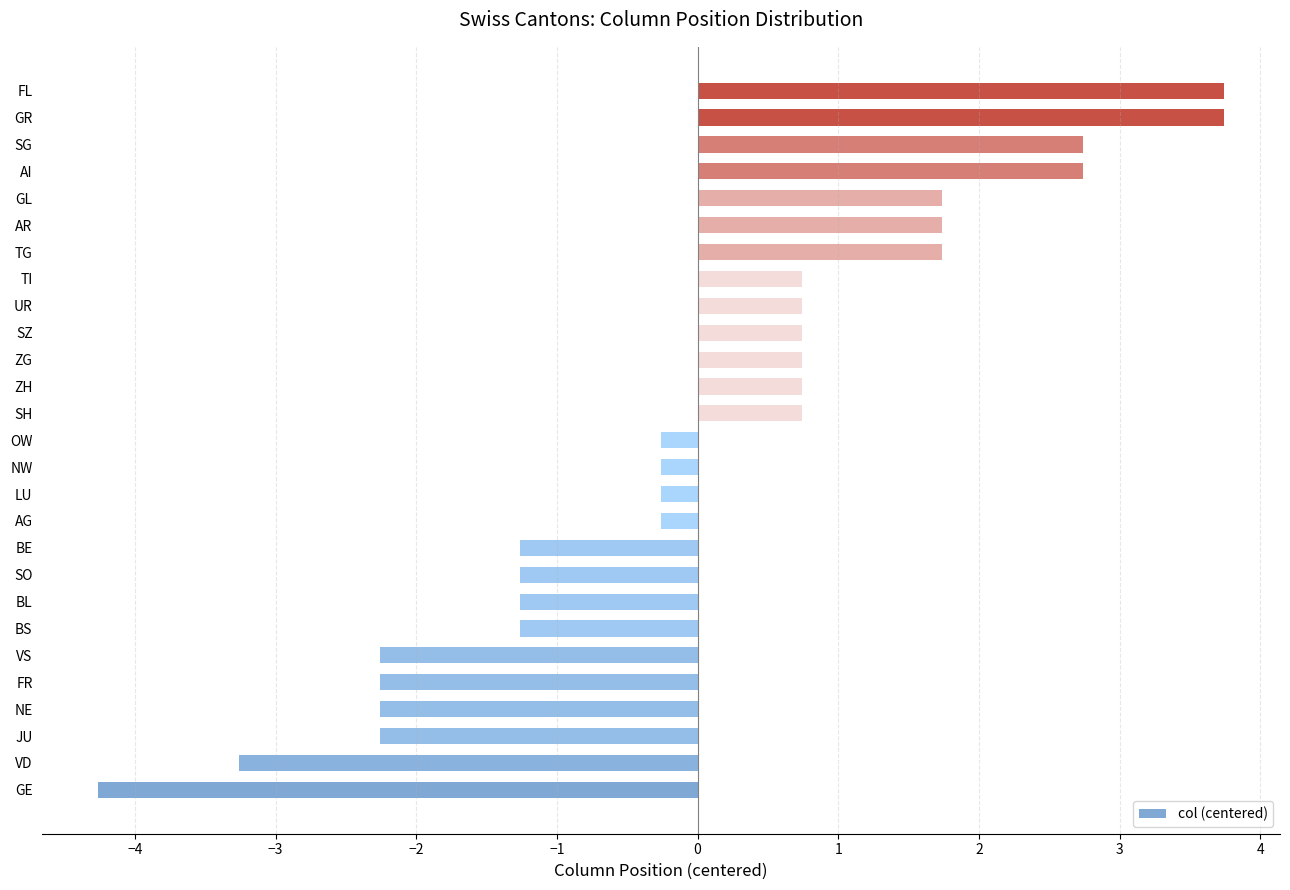

True or false: the data shows -2.3 at JU.

True